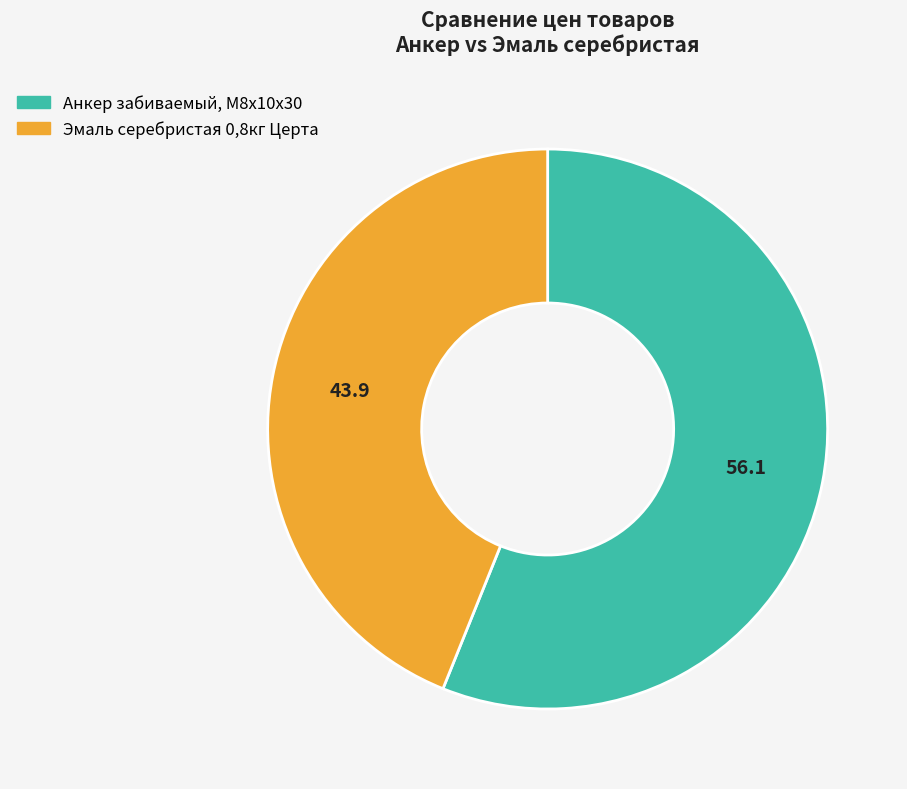

Between Эмаль серебристая 0,8кг Церта and Анкер забиваемый, М8х10х30, which is larger?

Анкер забиваемый, М8х10х30